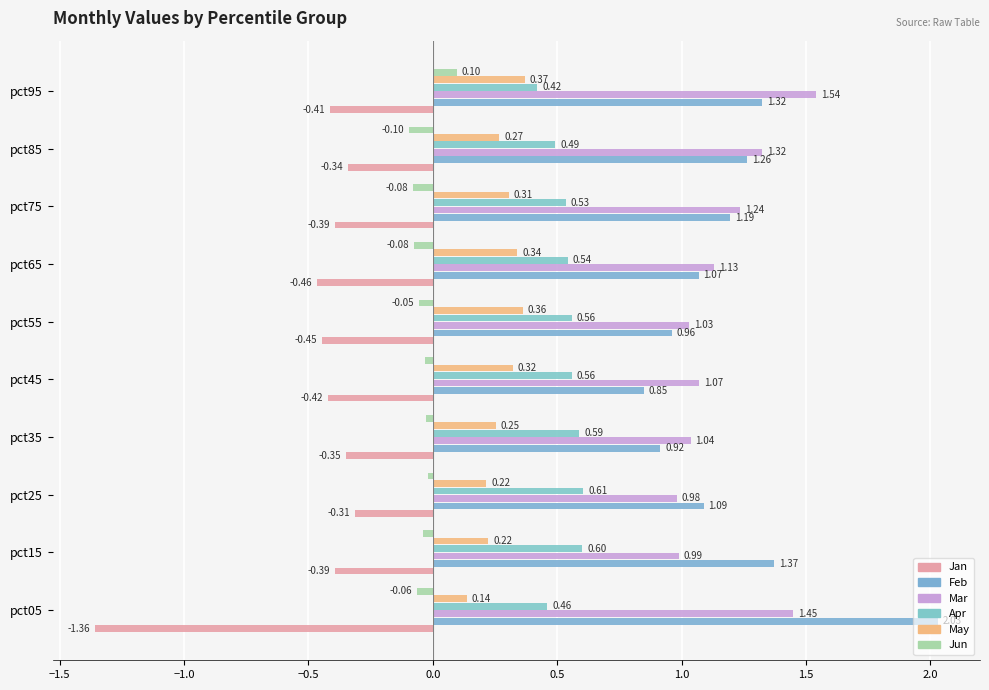

Rank the categories by Mar value from highest to lowest.

pct95, pct05, pct85, pct75, pct65, pct45, pct35, pct55, pct15, pct25